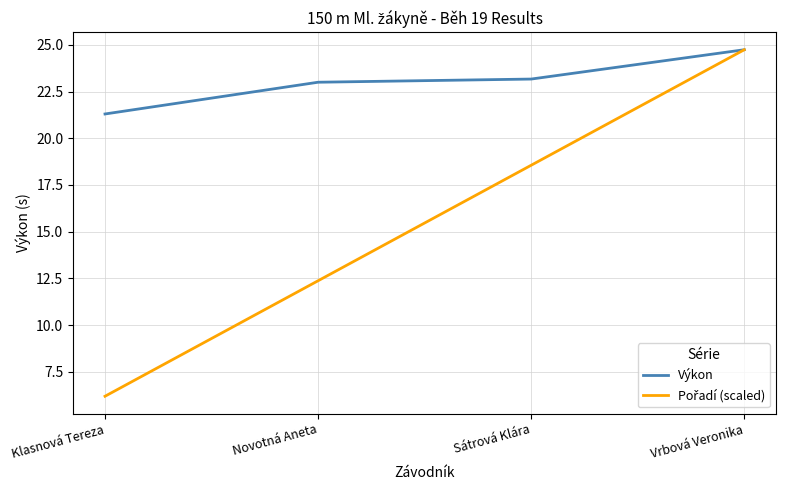

What position from the left is Sátrová Klára?

3